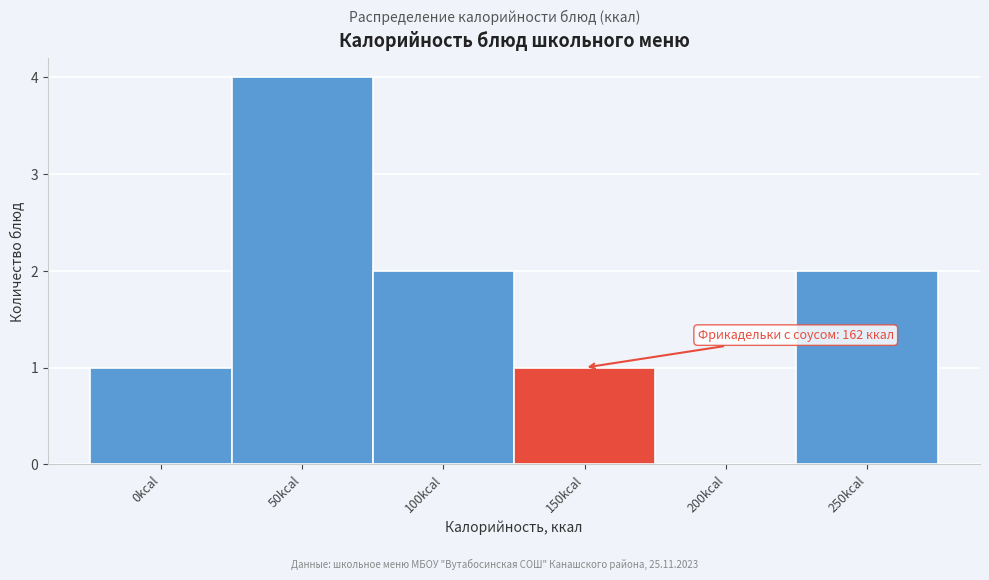

Reading left to right, transcribe all the data shown in this chart.

0kcal=1	50kcal=4	100kcal=2	150kcal=1	200kcal=0	250kcal=2